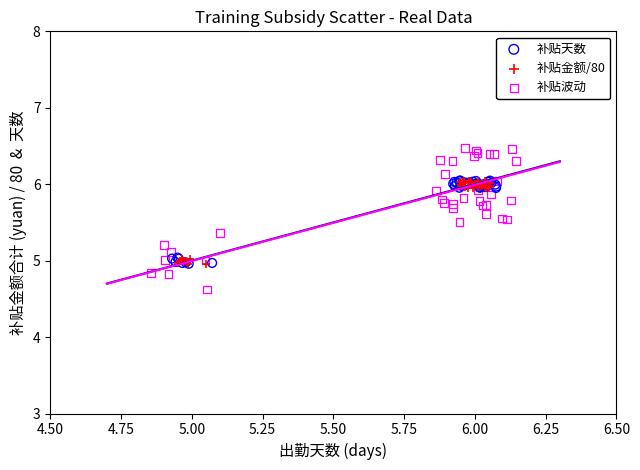

Which series has the largest Y range (max minus min)?

补贴波动